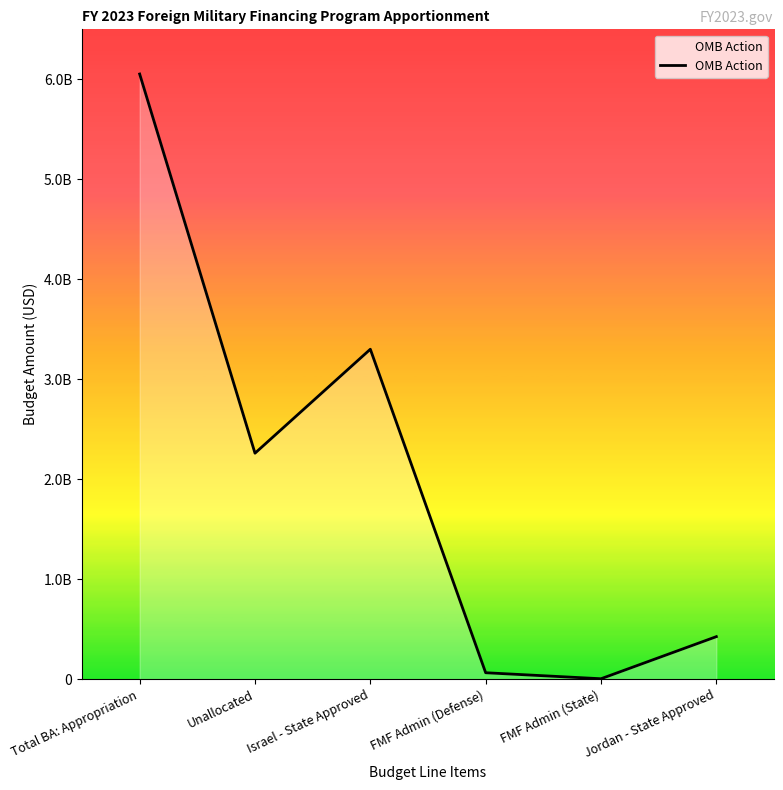

What is the sum of all values?

12106098000